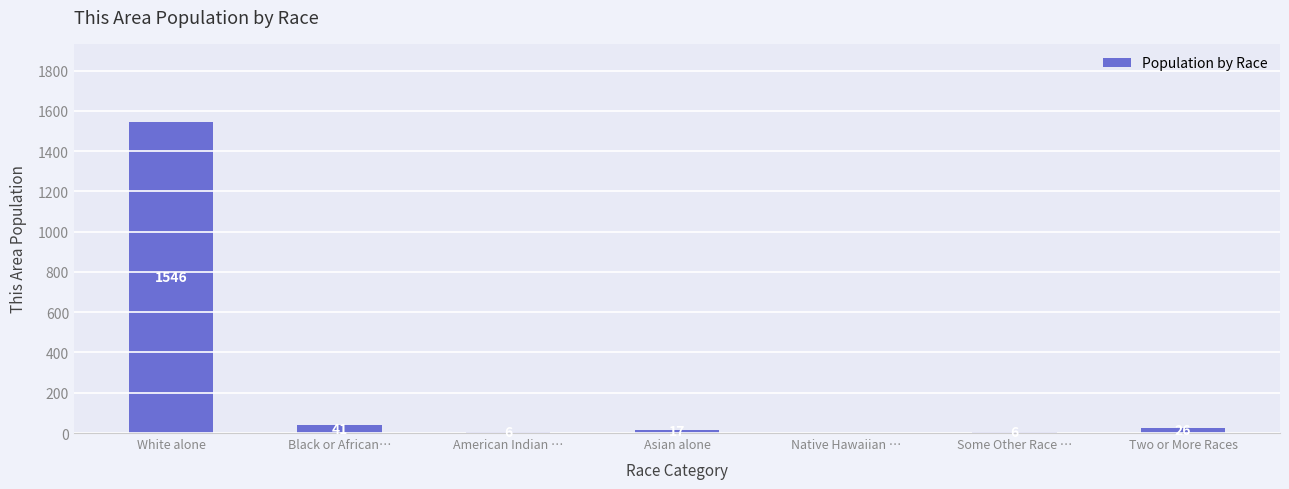

At which category does the chart reach its peak across all series?

White alone